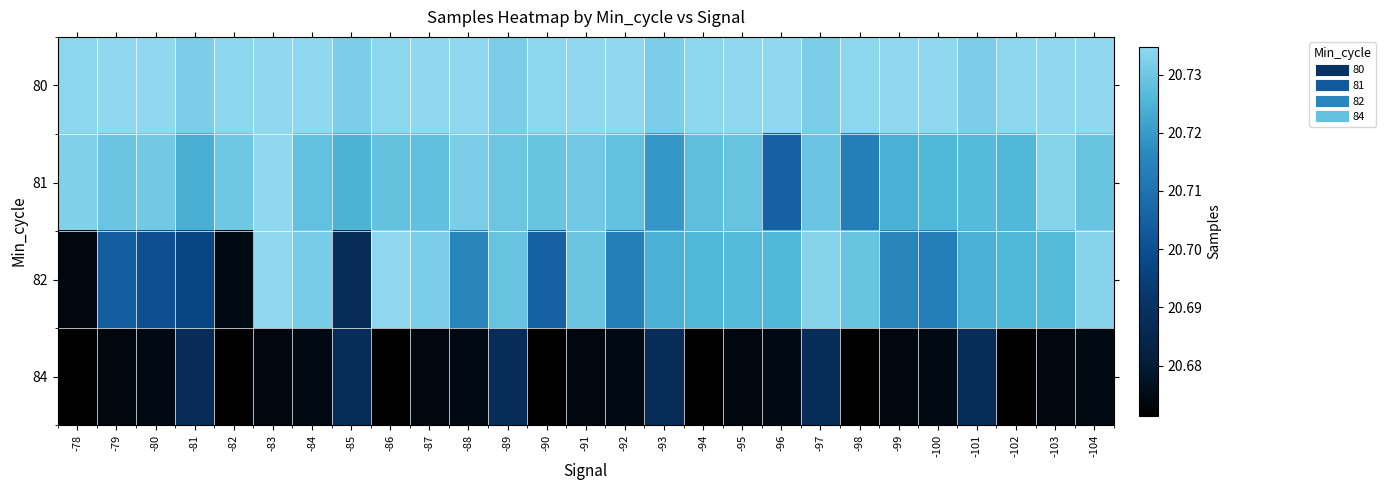

Count the number of categories in the chart.

27